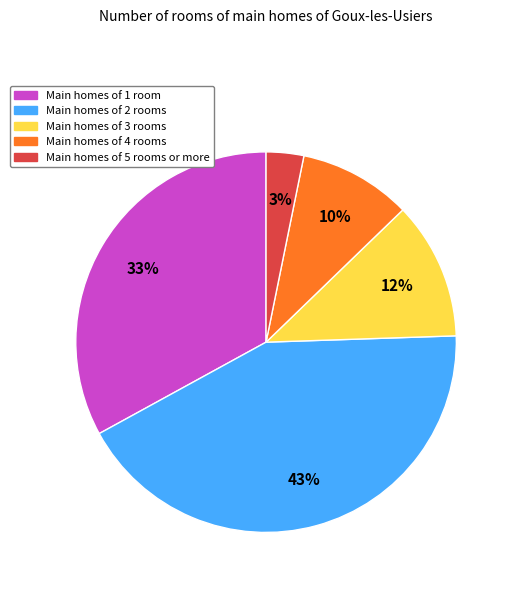

Is there a majority slice in this chart?

No